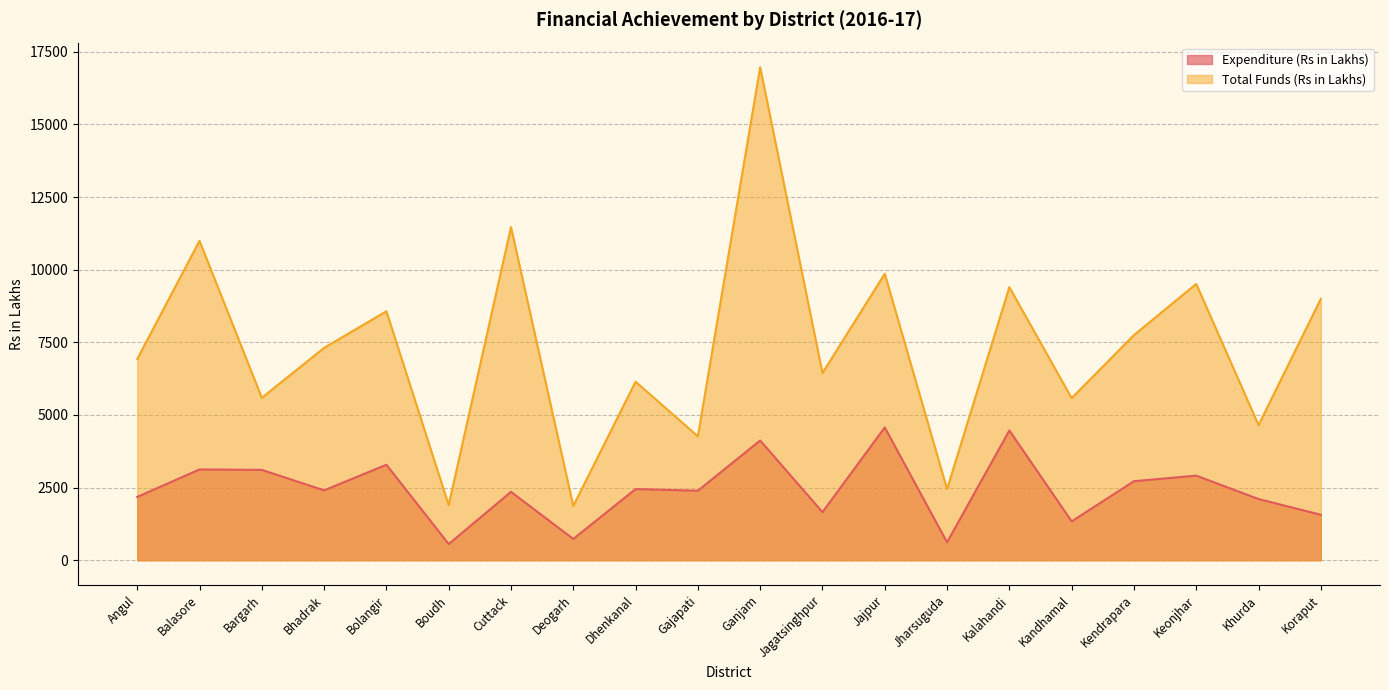

True or false: Total Funds (Rs in Lakhs) has a value of 7748.9 at Kendrapara.

True